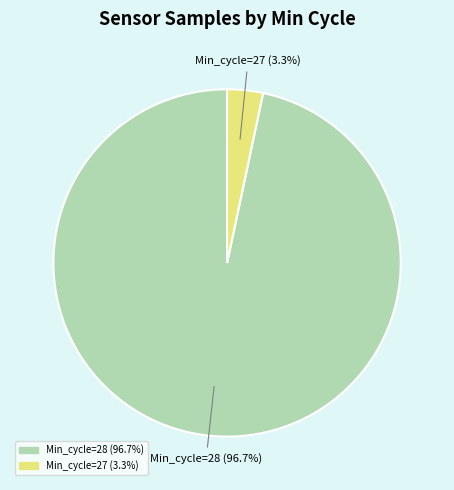

Is there any slice that represents more than half of the pie?

Yes